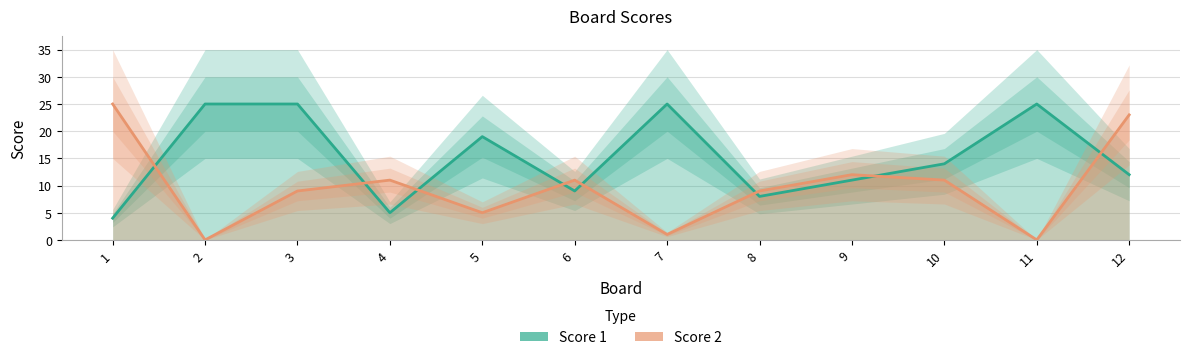

What is the sum of all Score 1 values?

182